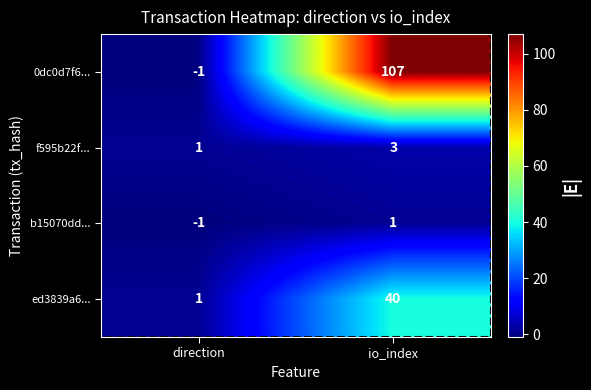

Which label corresponds to the smallest value in the chart?

direction